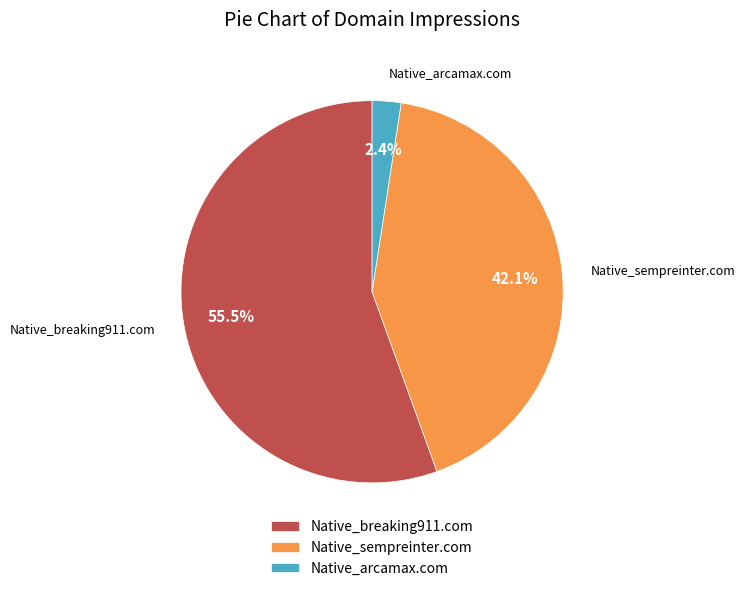

How many slices are in this pie chart?

3